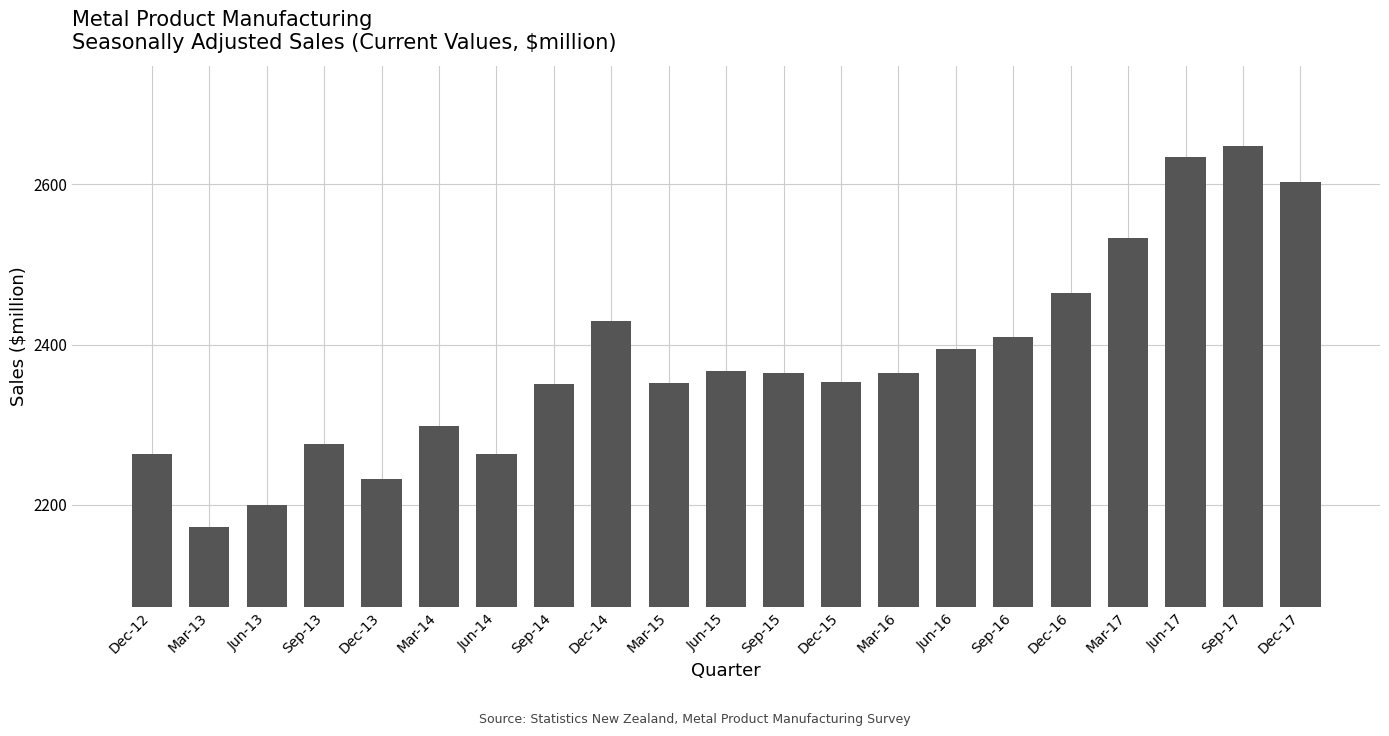

What is the value of the 20th bar from the left?

2648